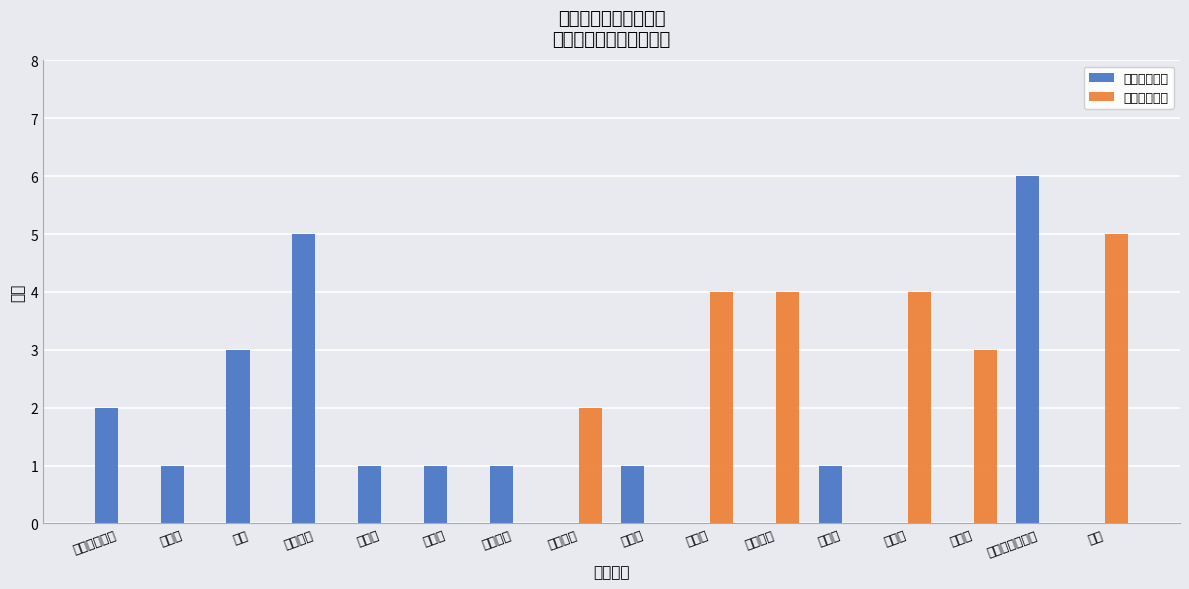

How many values in the 资格审查一组 series exceed 1?

4